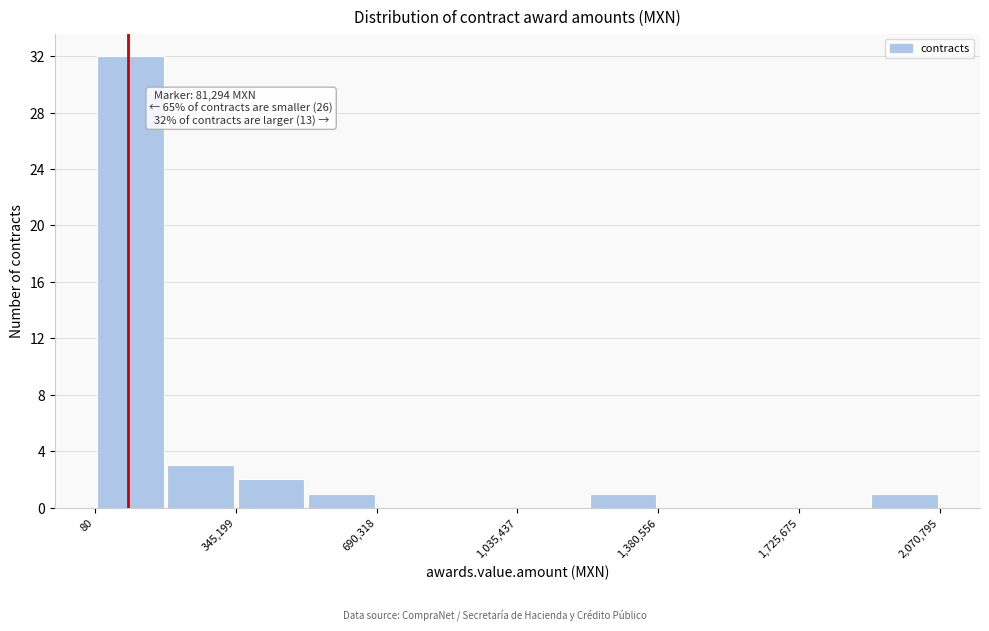

Read against the x-axis, roughly where is the centre of the tallest bar?

100000